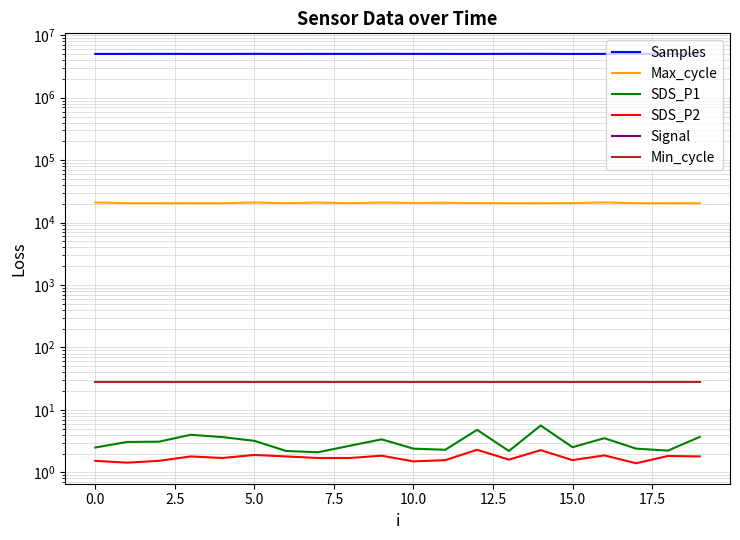

The value of SDS_P1 at 15.0 is 2.1. True or false?

True